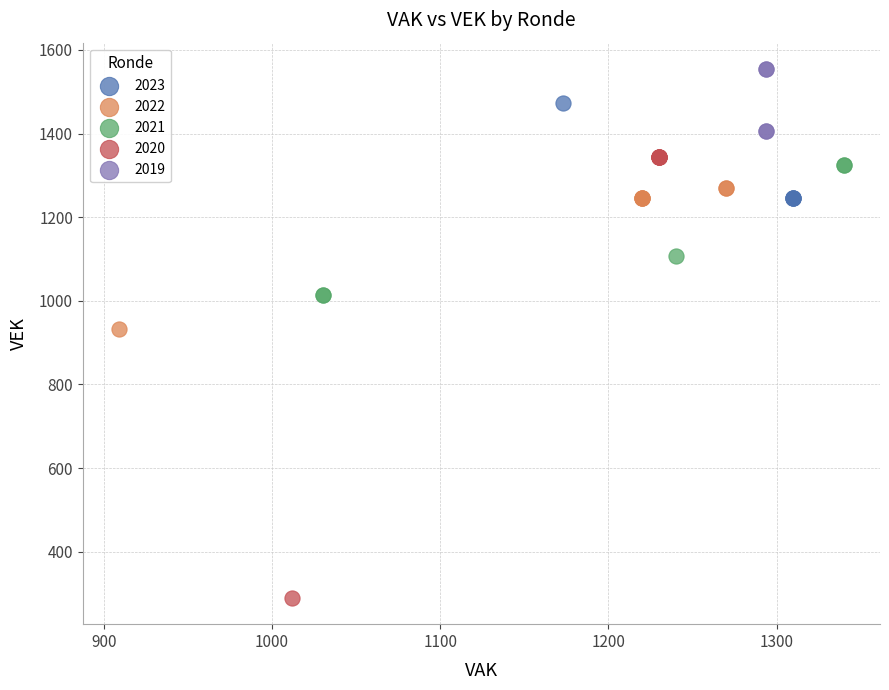

Which series reaches the maximum Y coordinate?

2019